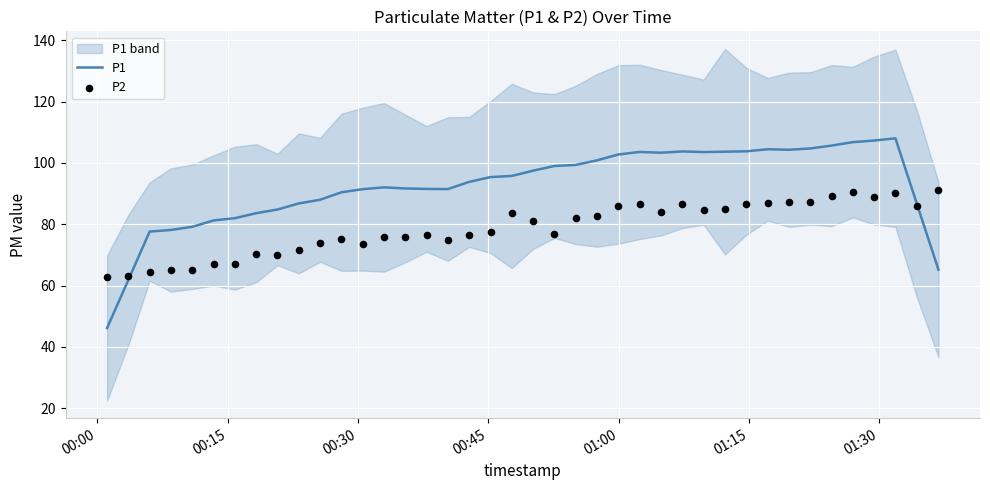

At how many categories does at least one series exceed 101?

14